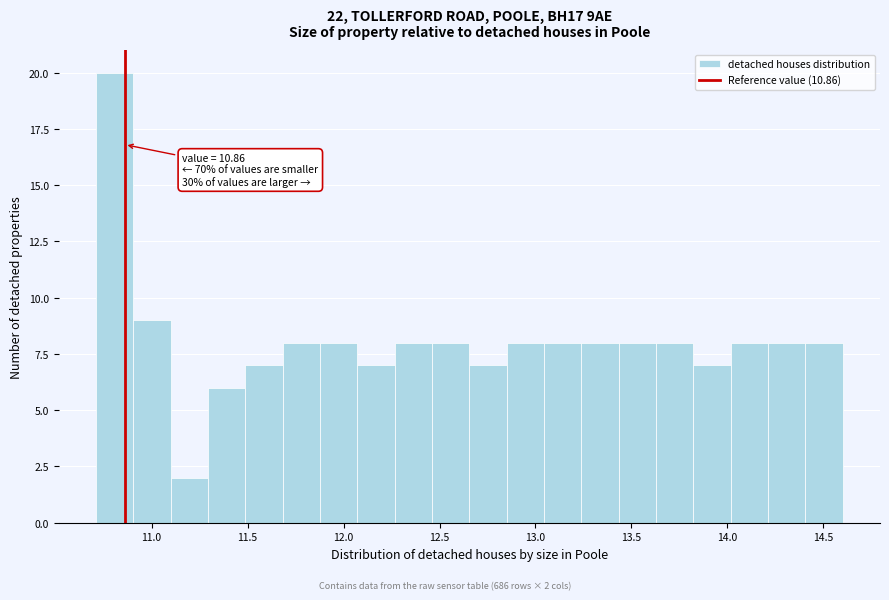

Around what value on the x-axis is the tallest bar? Give the approximate position of its centre, as read against the axis.

10.80